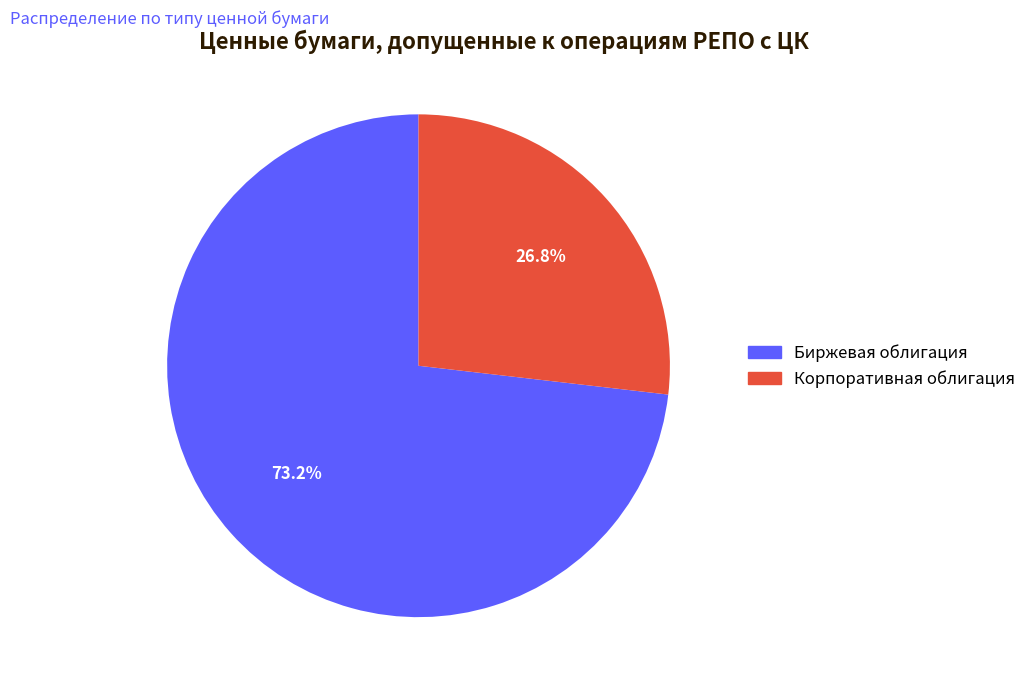

What is the ratio of the value at Биржевая облигация to the value at Корпоративная облигация?

2.7